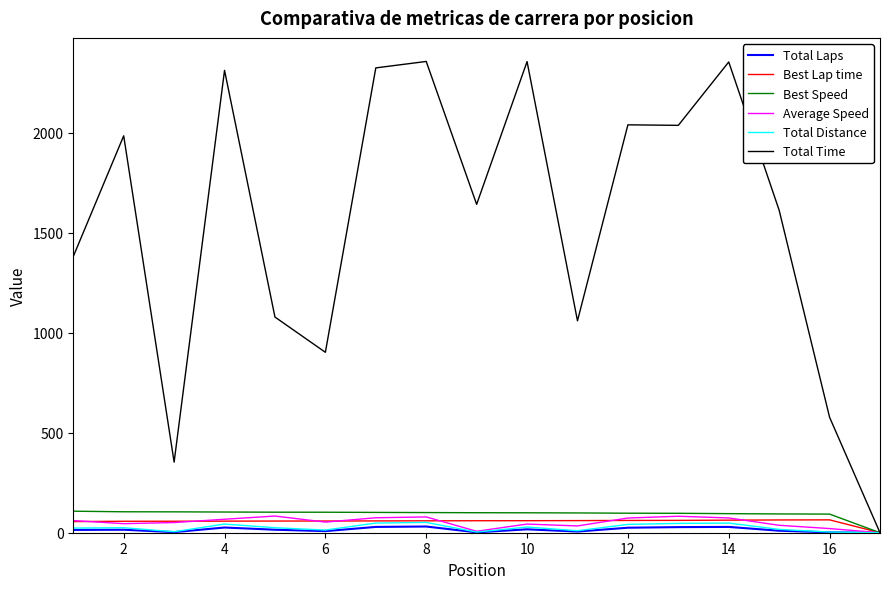

Which series has the largest range (max minus min)?

Total Time